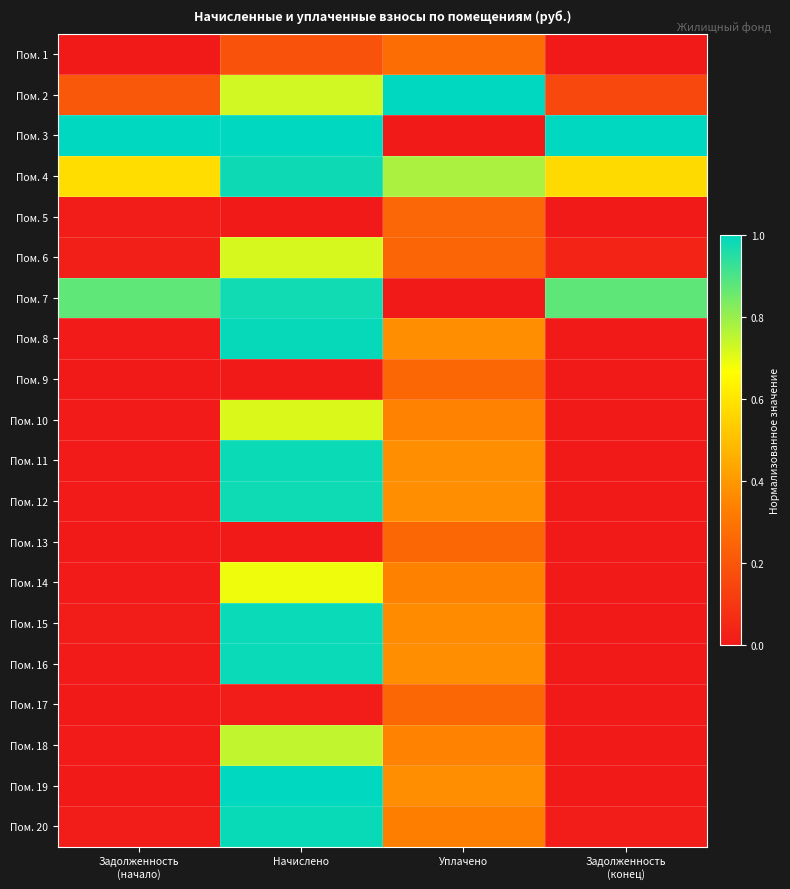

What is the total value across all series at Уплачено?

6.9